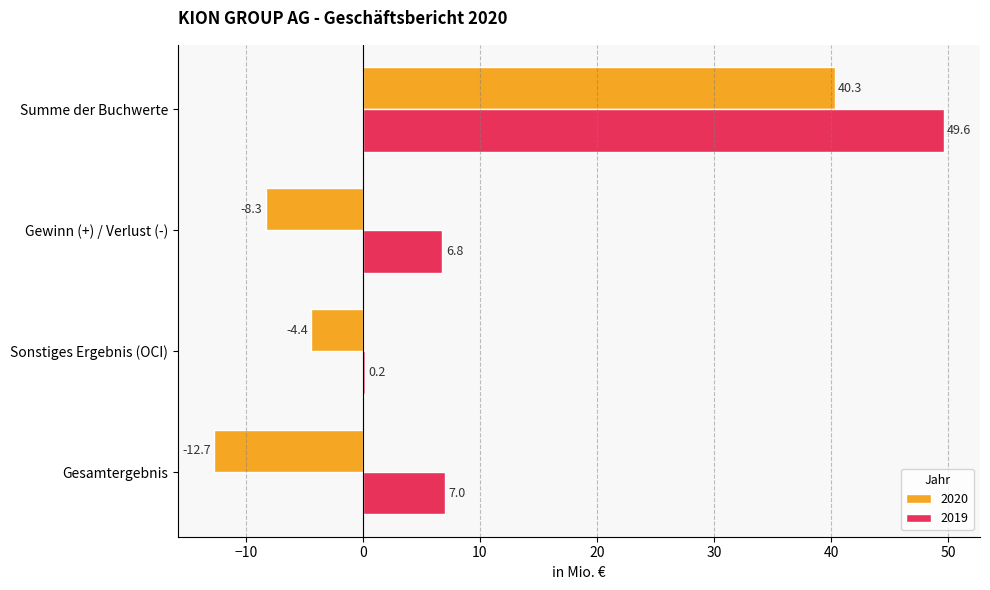

The 2020 series shows -3.1 at Gesamtergebnis. True or false?

False